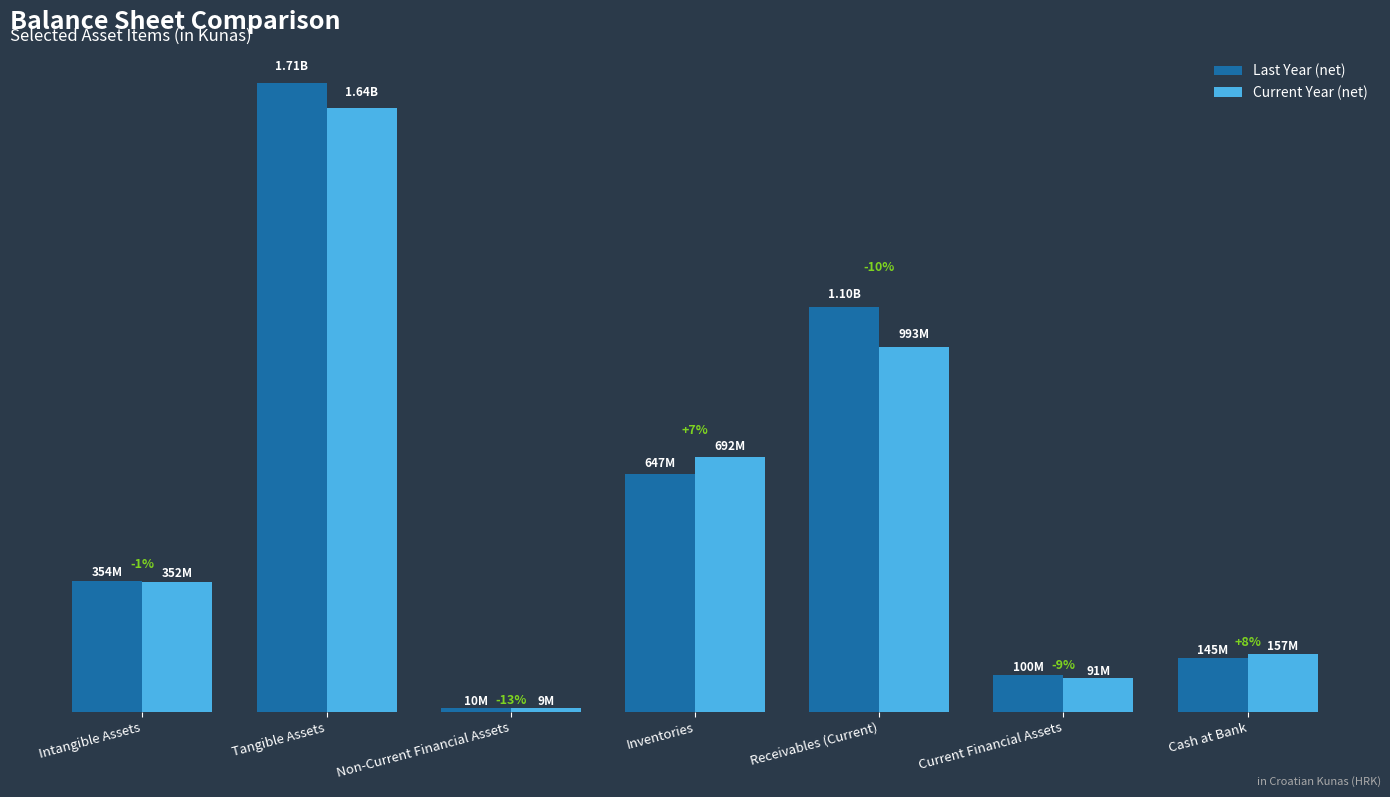

What is the label of the 5th bar from the right?

Non-Current Financial Assets